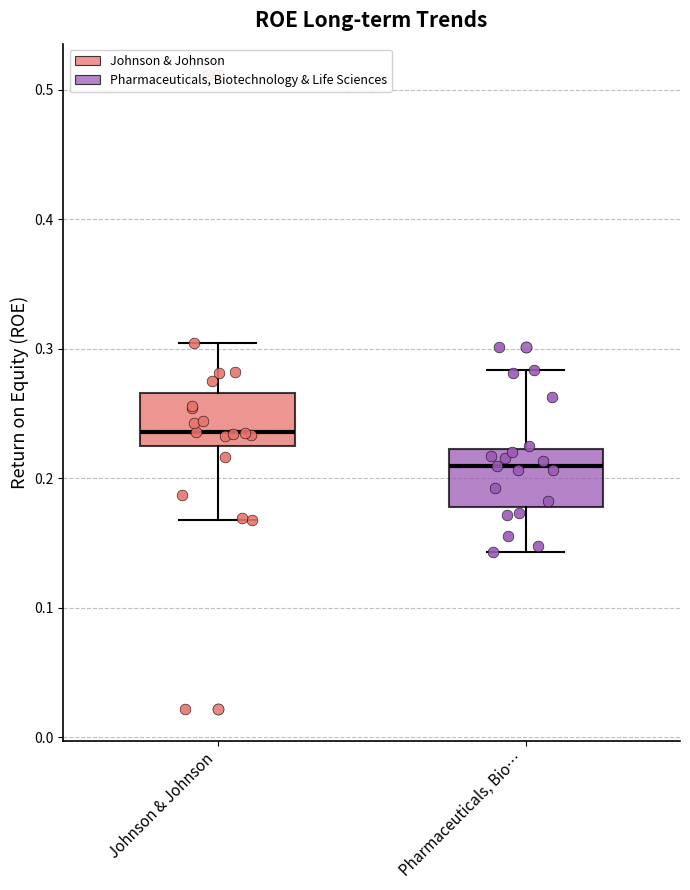

Reading left to right, read every box against the y-axis: the position of its median line, the range the box covers, and the ends of its whiskers. The values are not printed on the chart, so give them approximately, as read against the axis.

Johnson & Johnson: median 0.24, box 0.22 to 0.27, whiskers 0.17 to 0.30
Pharmaceuticals, Bio…: median 0.21, box 0.18 to 0.22, whiskers 0.14 to 0.28